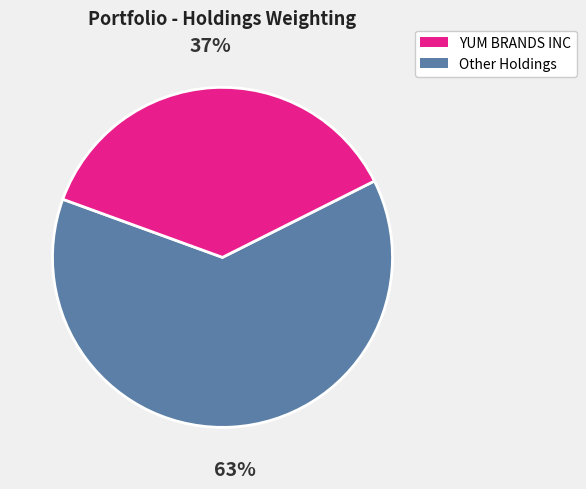

Is there any slice that represents more than half of the pie?

Yes